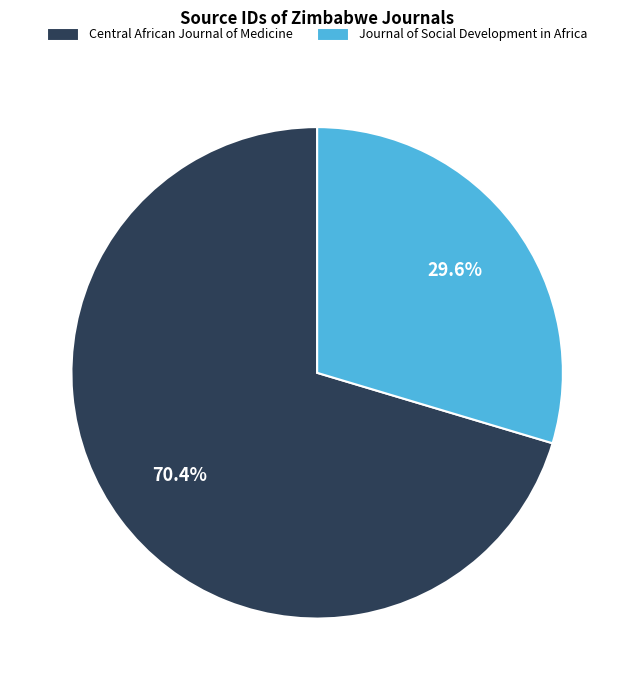

What percentage is NOT represented by Journal of Social Development in Africa?

70.4%